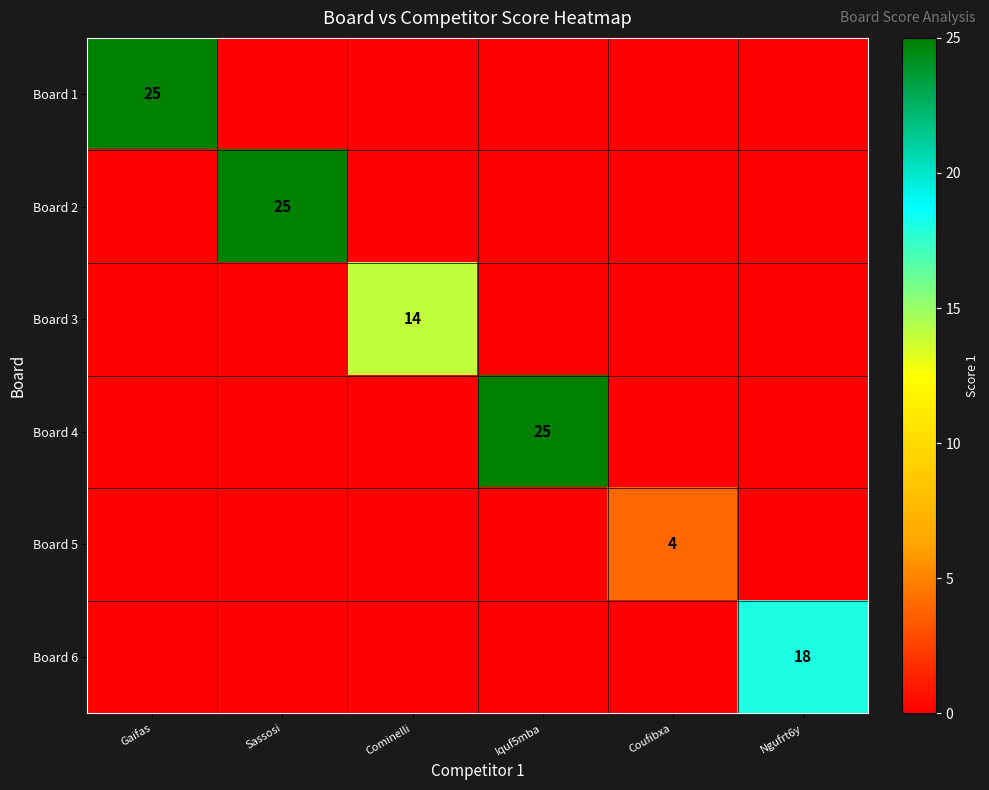

True or false: Board 4 has a value of 33 at Iquf5mba.

False